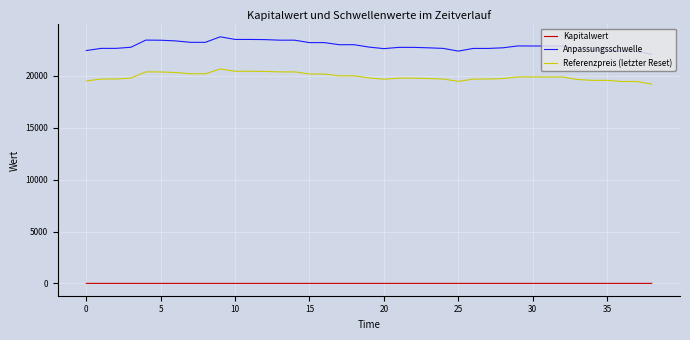

What is the maximum value shown in the chart?

23776.7